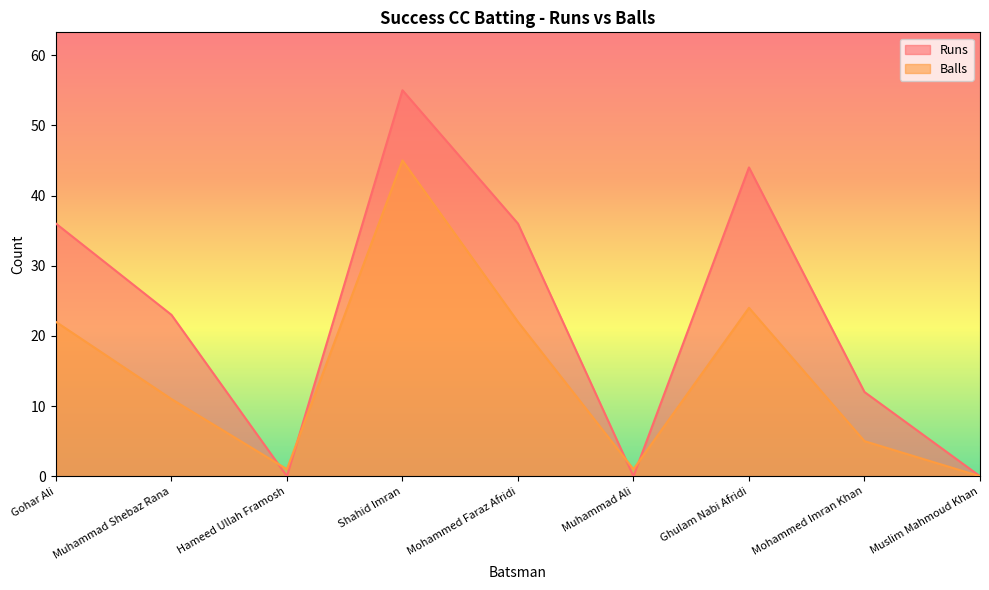

How many positive values does the Balls series have?

8